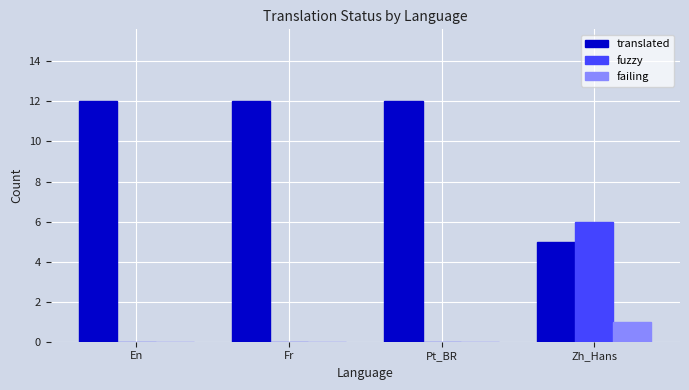

What is the total value across all series at Fr?

12